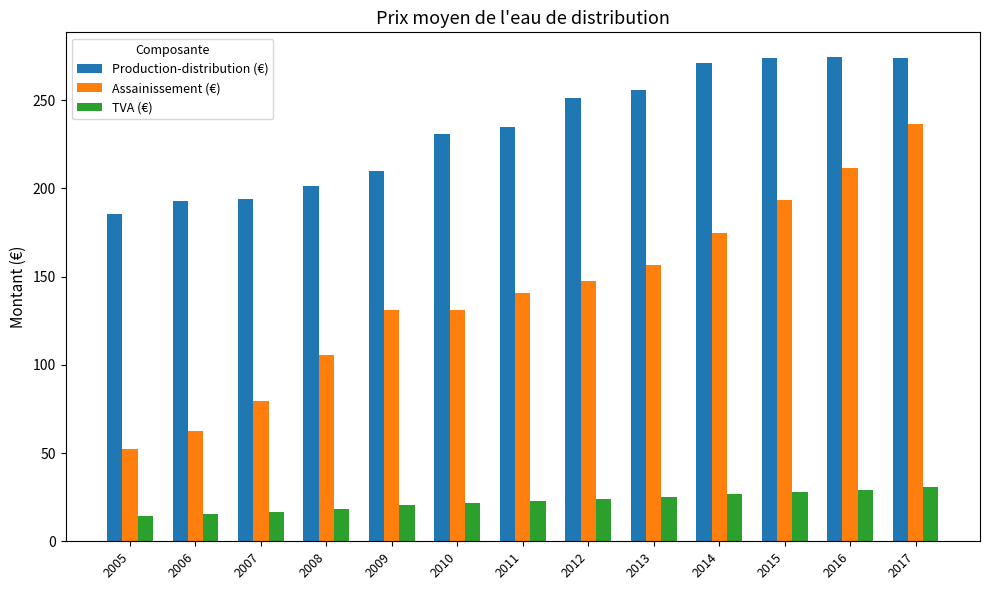

What is the maximum value shown in the chart?

274.7